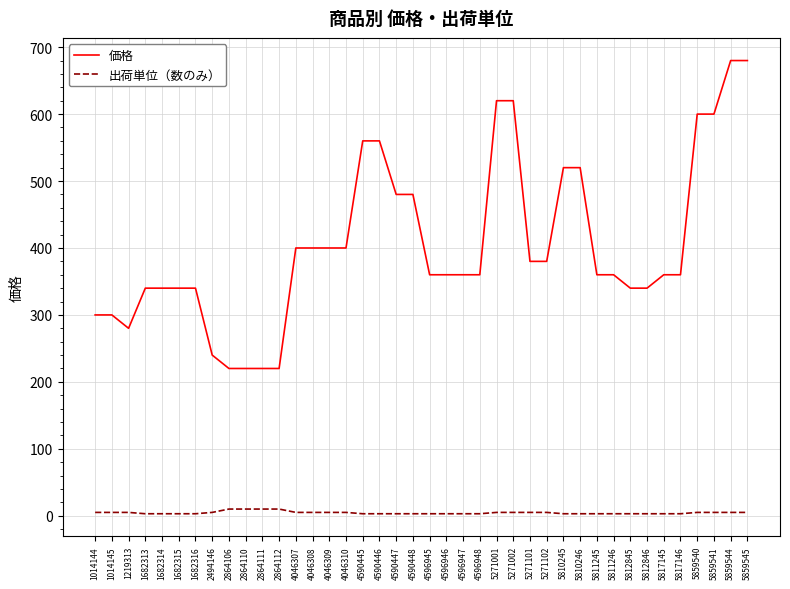

Does the chart have visible grid lines?

Yes